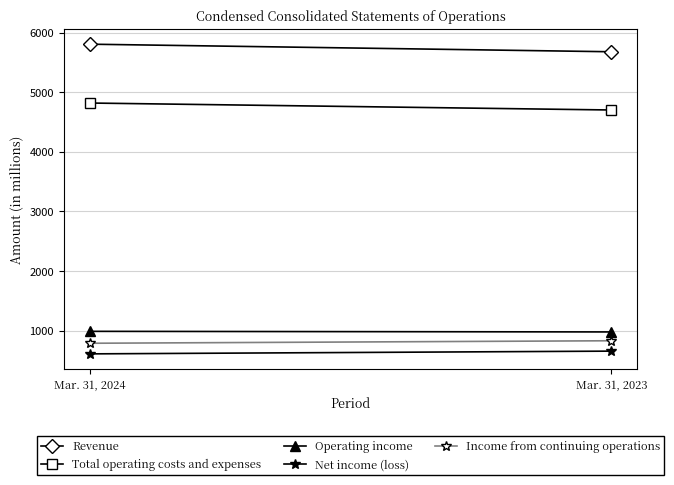

Which label corresponds to the largest value in the chart?

Mar. 31, 2024